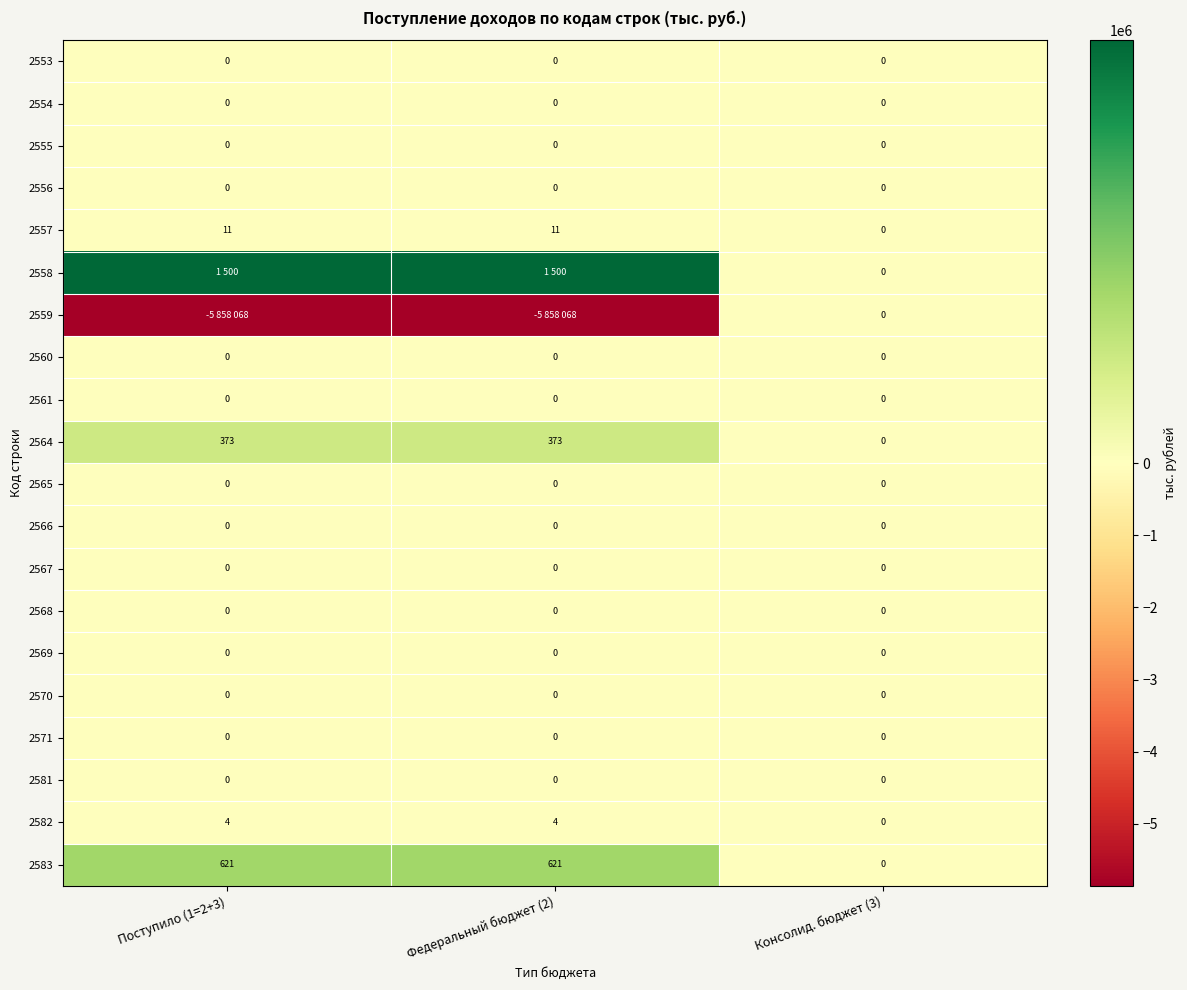

The 2581 series shows 0 at Поступило (1=2+3). True or false?

True